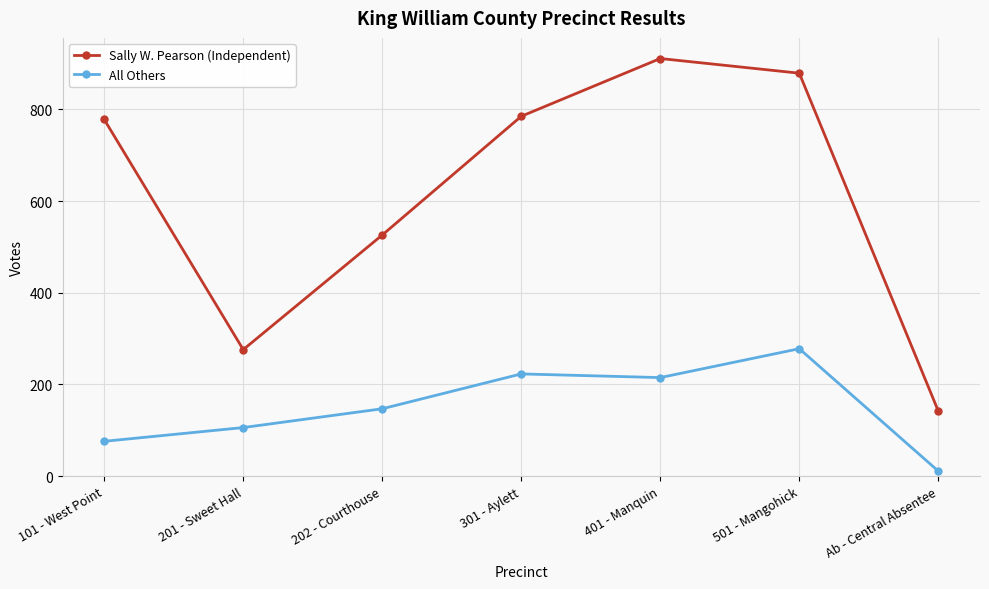

The All Others series shows 89 at 202 - Courthouse. True or false?

False